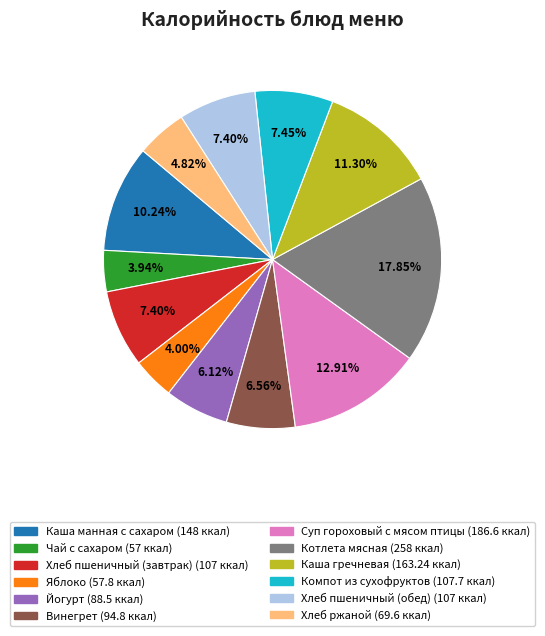

Is it true that Хлеб пшеничный (обед) is 7% of the pie?

True